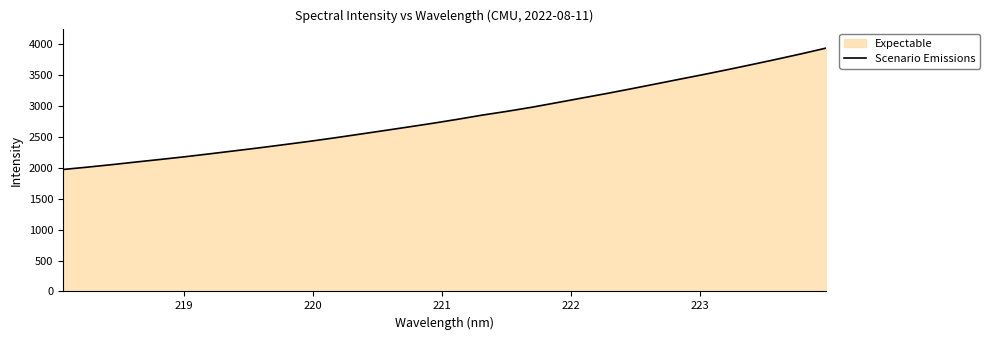

What is the difference between the maximum and minimum values?

1963.8